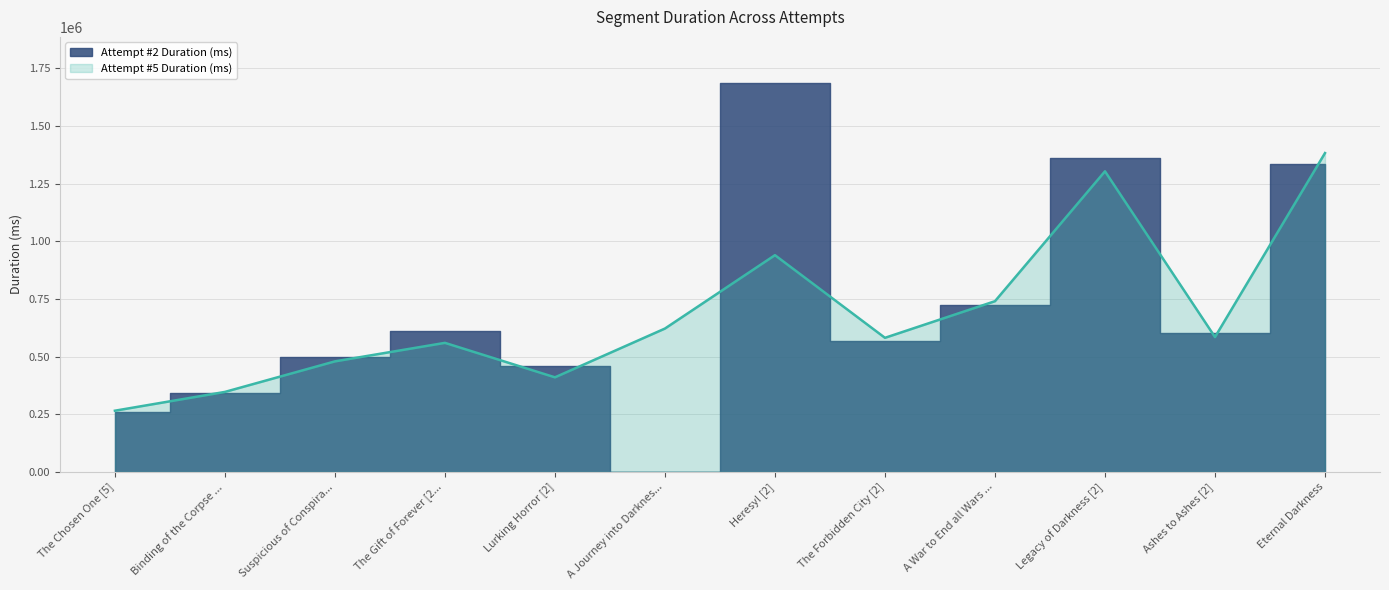

Which category has the highest value in the Attempt #5 Duration (ms) series?

Eternal Darkness